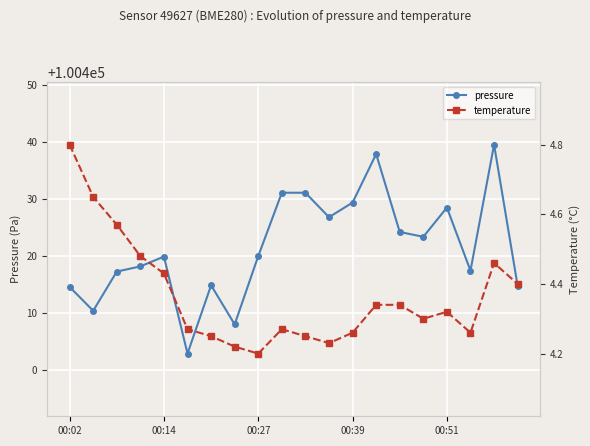

The pressure series shows 135583.5 at 00:14. True or false?

False